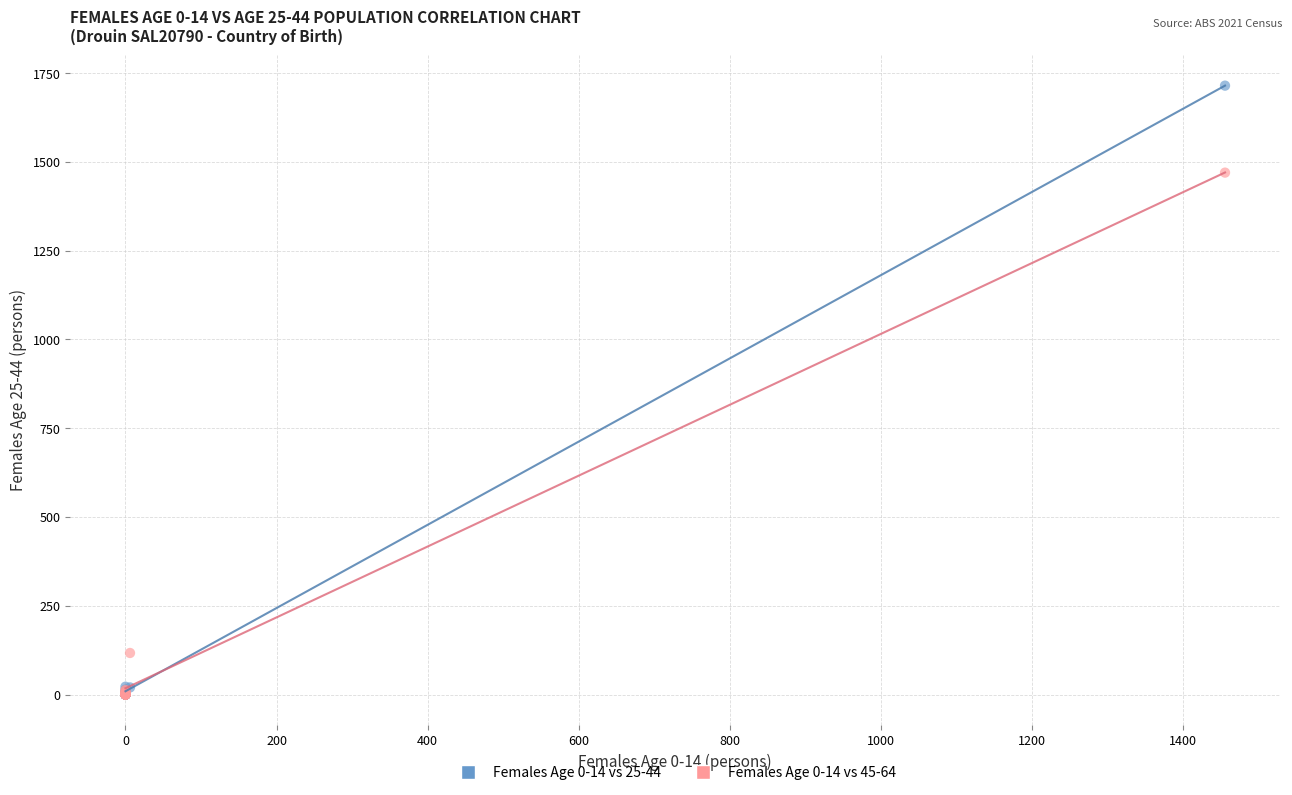

Across all series, what Y value is closest to 857?

1470